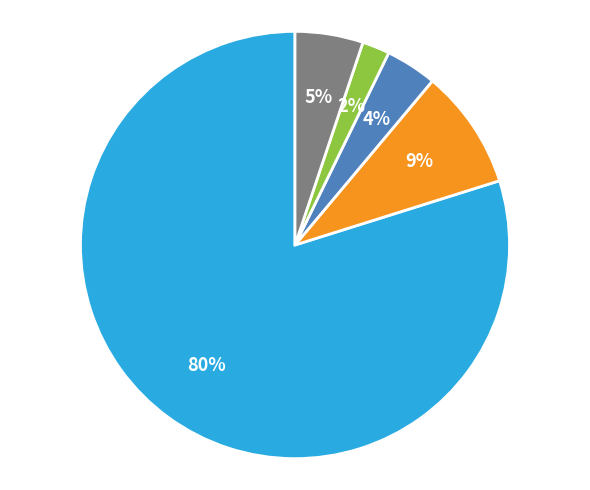

To the nearest percent, what is the average slice percentage?

20%